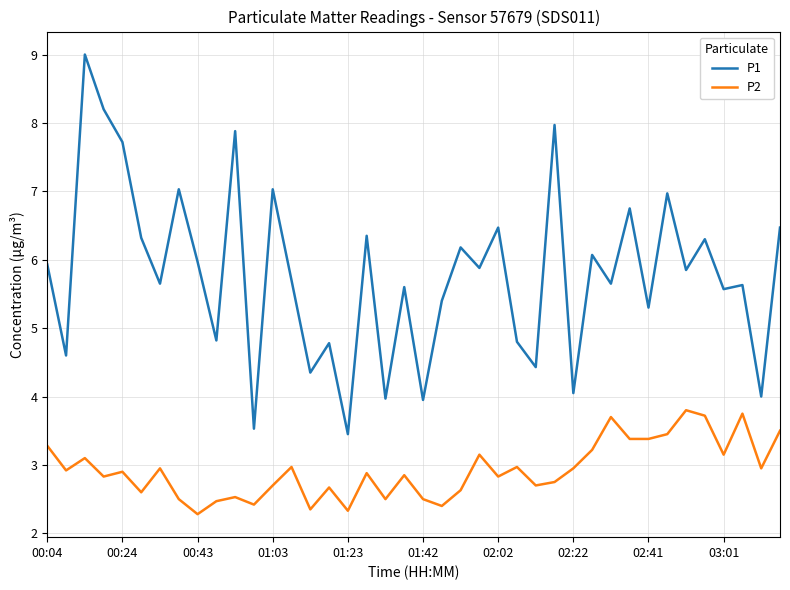

Which series has the largest range (max minus min)?

P1